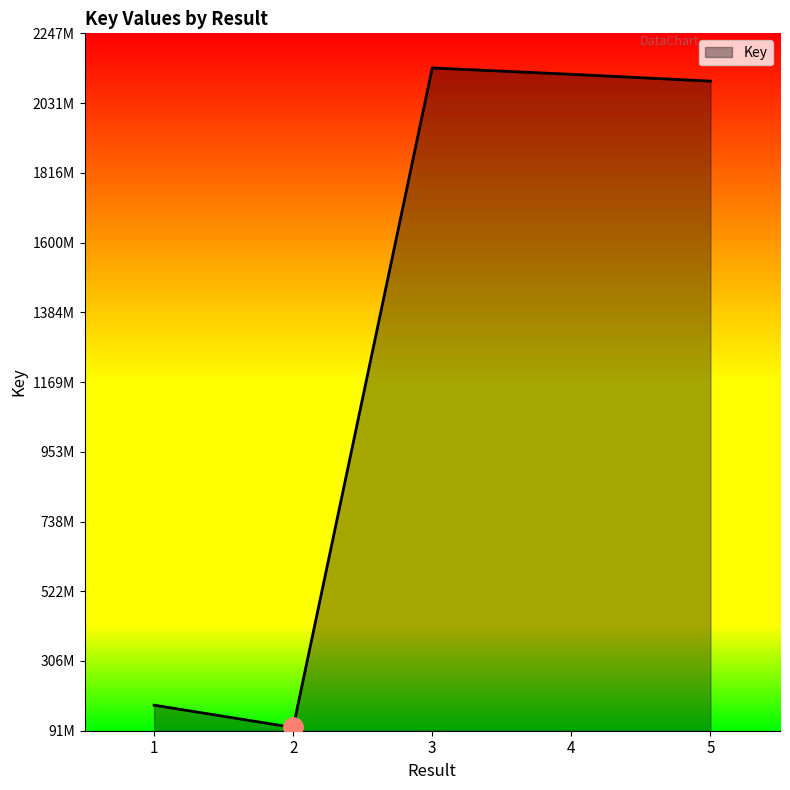

Does the chart have visible grid lines?

No